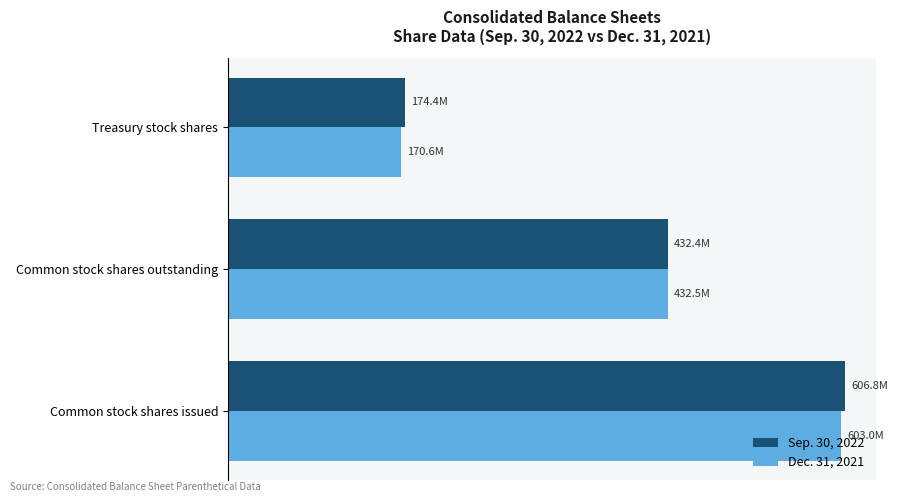

What are all the series names shown in the legend?

Sep. 30, 2022, Dec. 31, 2021